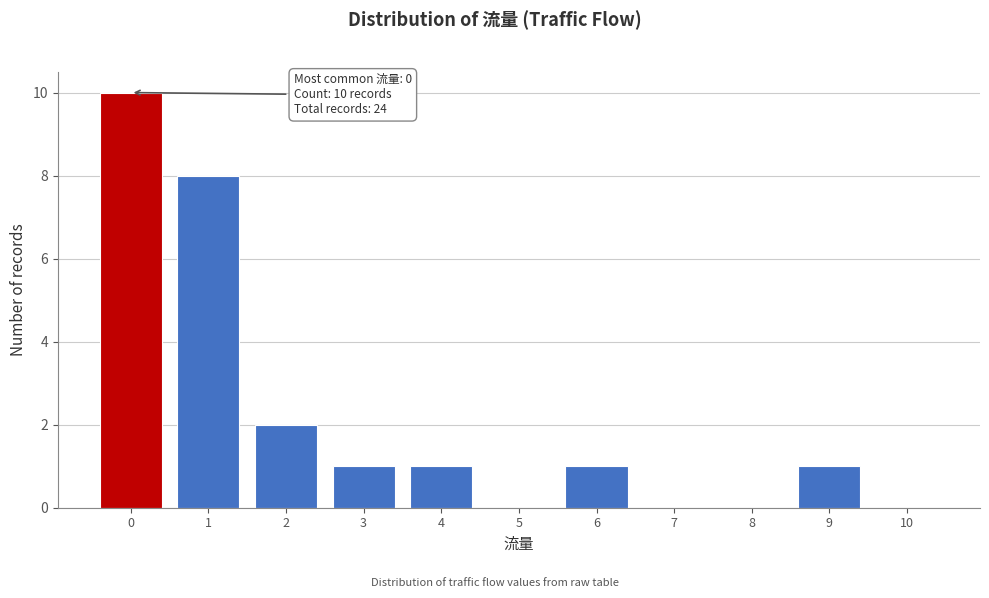

Reading right to left, what are all the values shown in this chart?

10=0	9=1	8=0	7=0	6=1	5=0	4=1	3=1	2=2	1=8	0=10